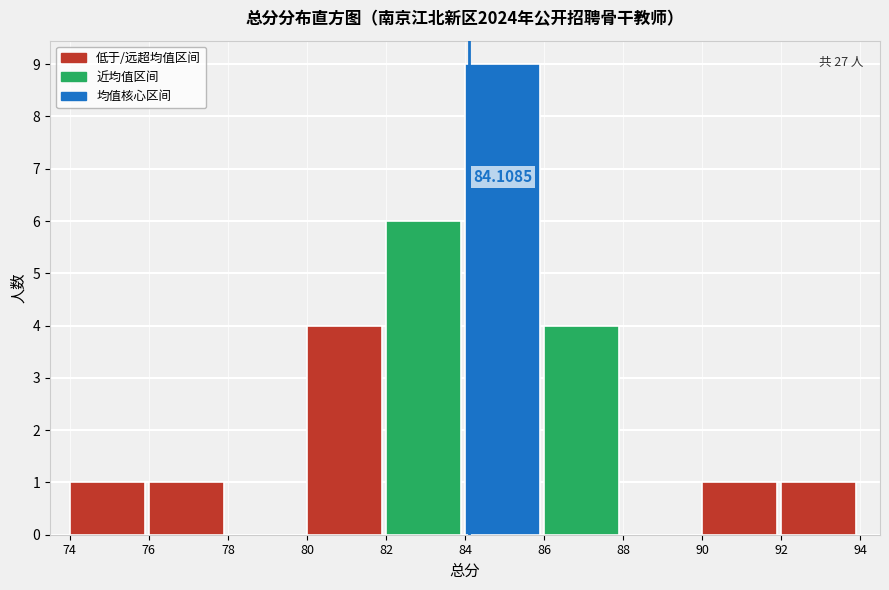

Over which range of the x-axis is the bar tallest?

84 to 86